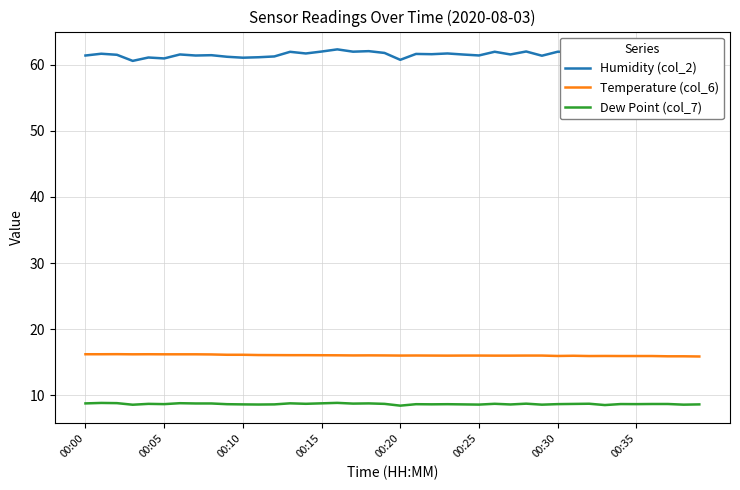

Rank the series by their maximum value, from highest to lowest.

Humidity (col_2), Temperature (col_6), Dew Point (col_7)